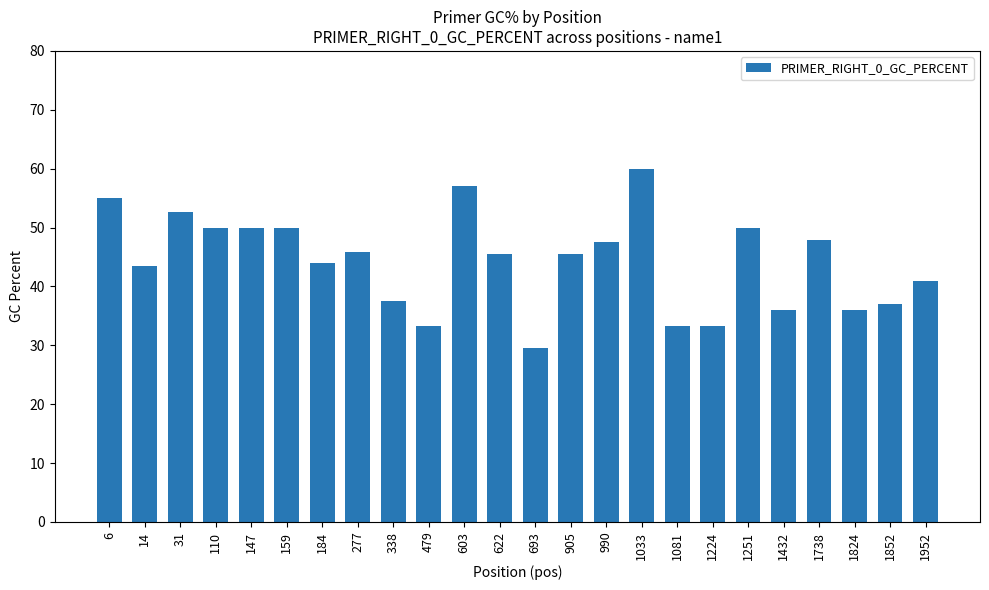

What is the difference between the maximum and minimum values?

30.4